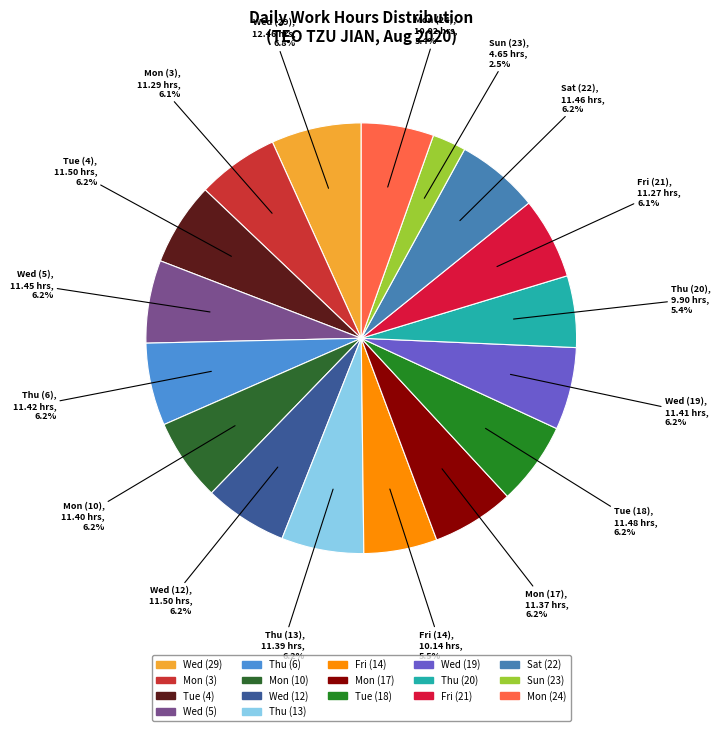

How many slices are in this pie chart?

17